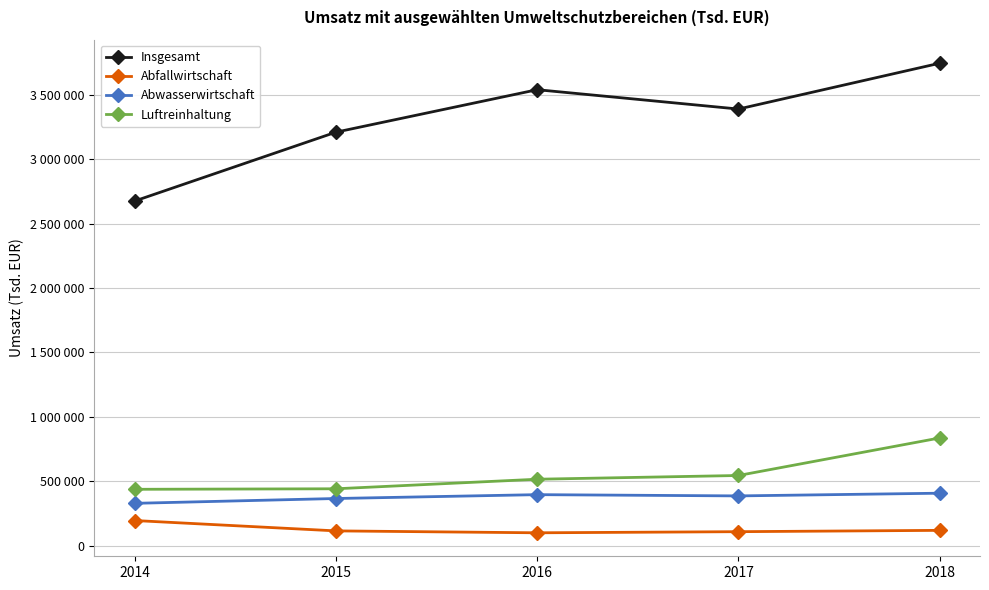

What is the sum of the Abfallwirtschaft values at 2018 and 2016?

218753